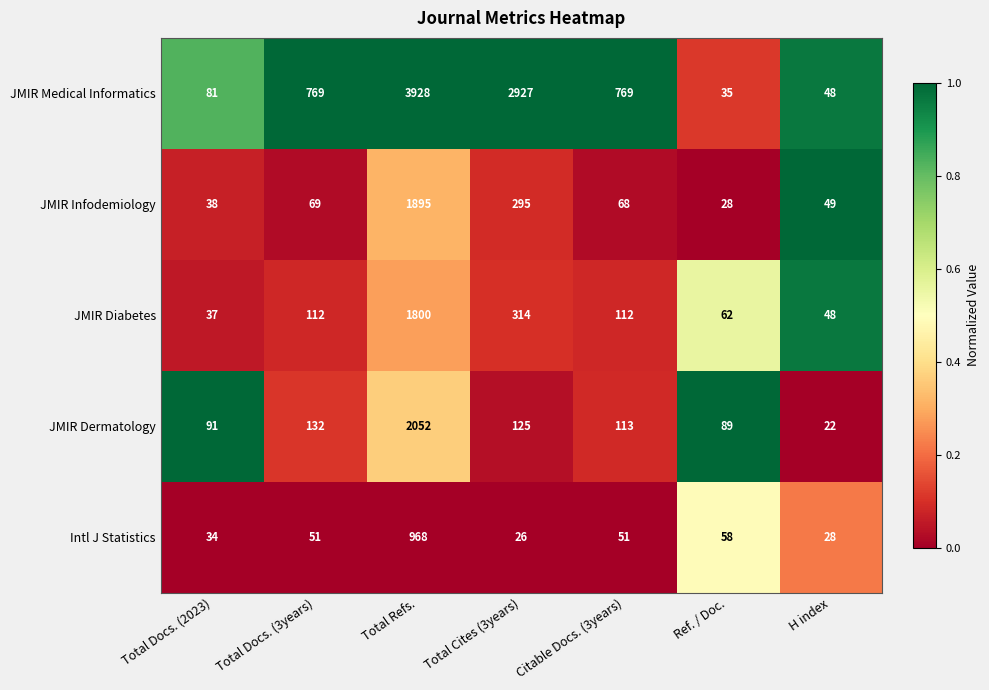

What is the difference between the highest and lowest values at Ref. / Doc.?

61